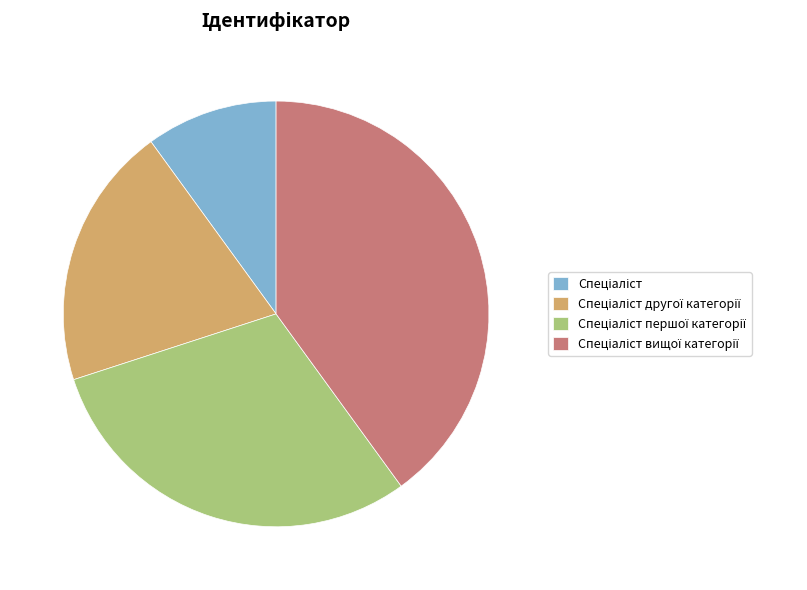

Does any single category account for the majority?

No